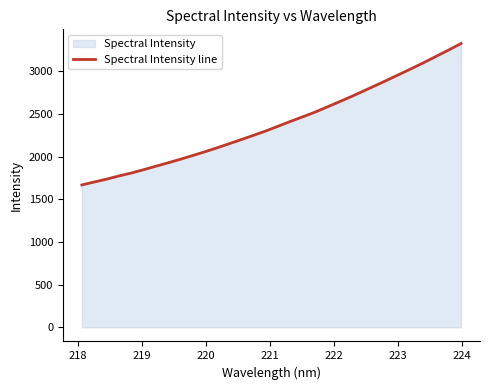

What is the greatest value displayed?

3325.0